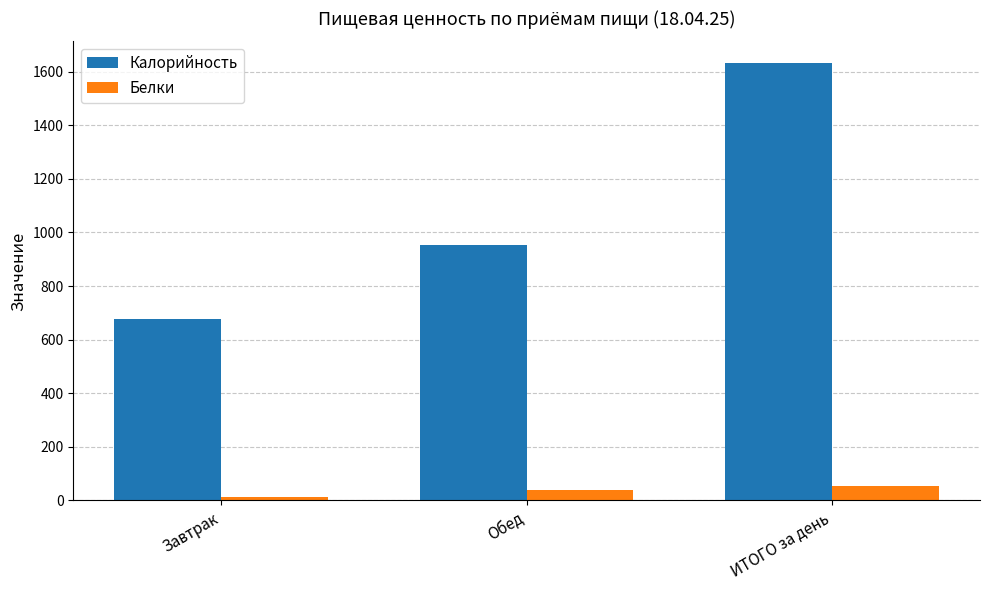

What is the difference between the maximum and minimum values in the Белки series?

40.6